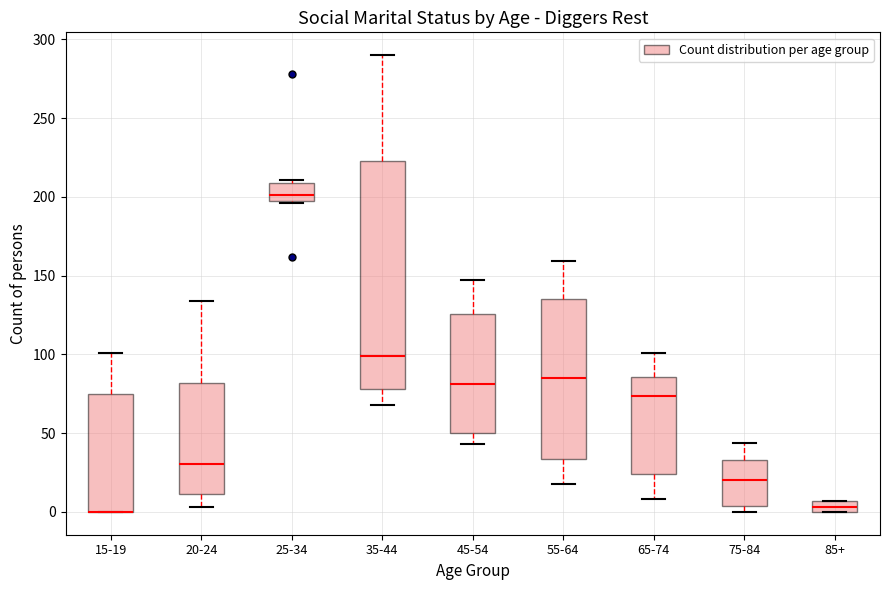

Which box is the tallest, from its lower edge to its upper edge?

35-44